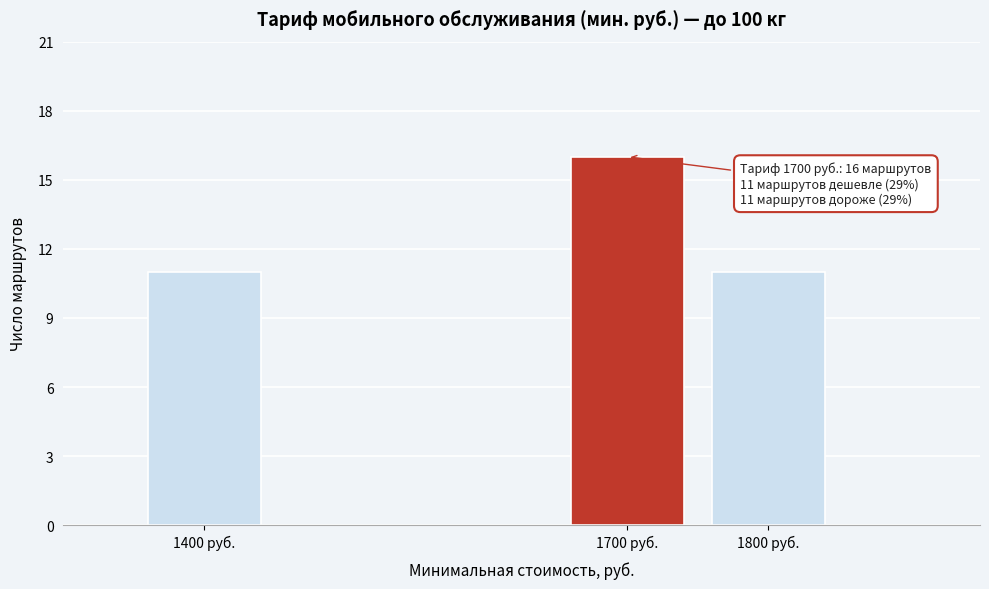

Reading left to right, extract all data points from this chart.

11	16	11